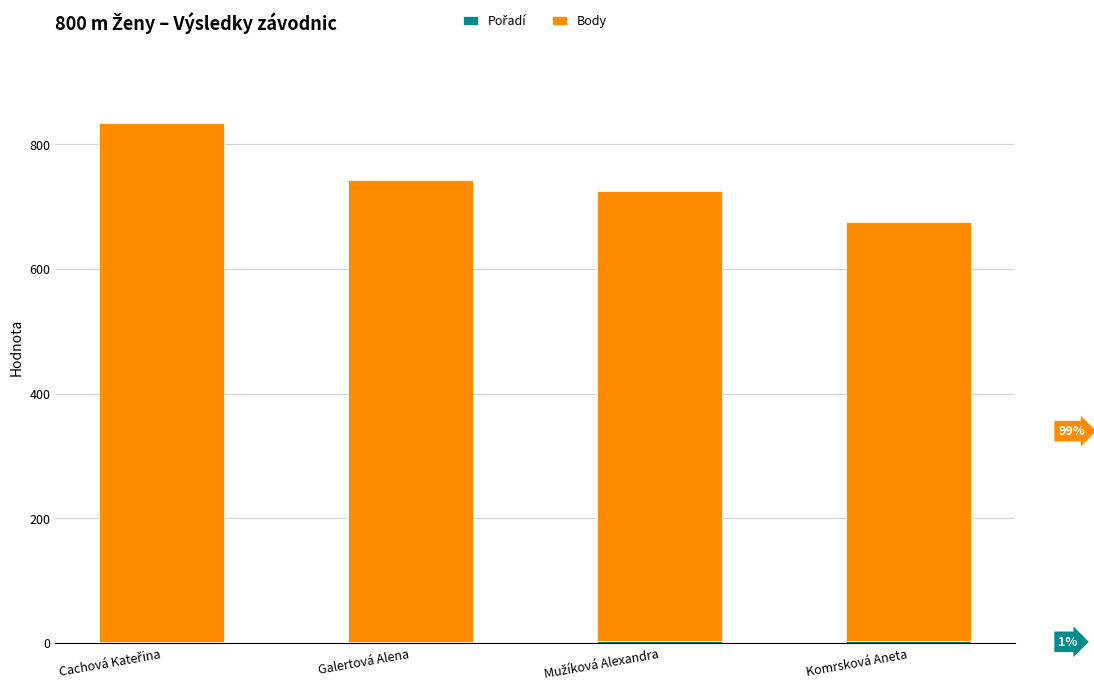

Where does the Pořadí series first go above 3?

Komrsková Aneta